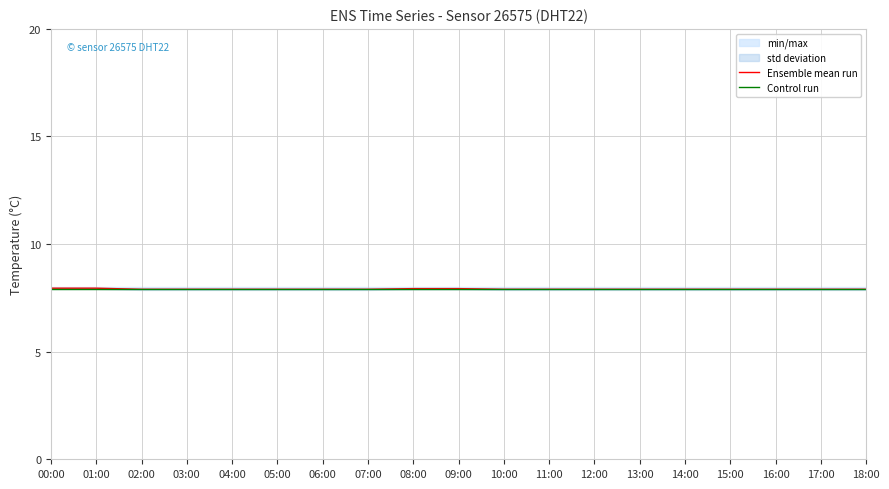

What value does the Control run series have at 13:00?

7.9